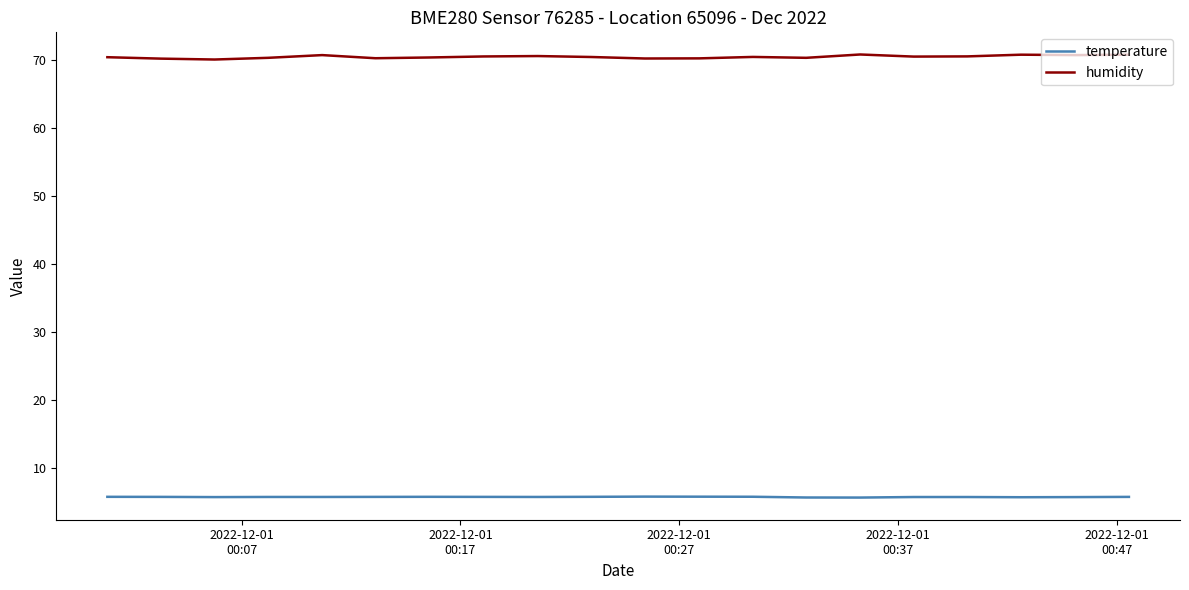

Rank the series by their average value, from lowest to highest.

temperature, humidity